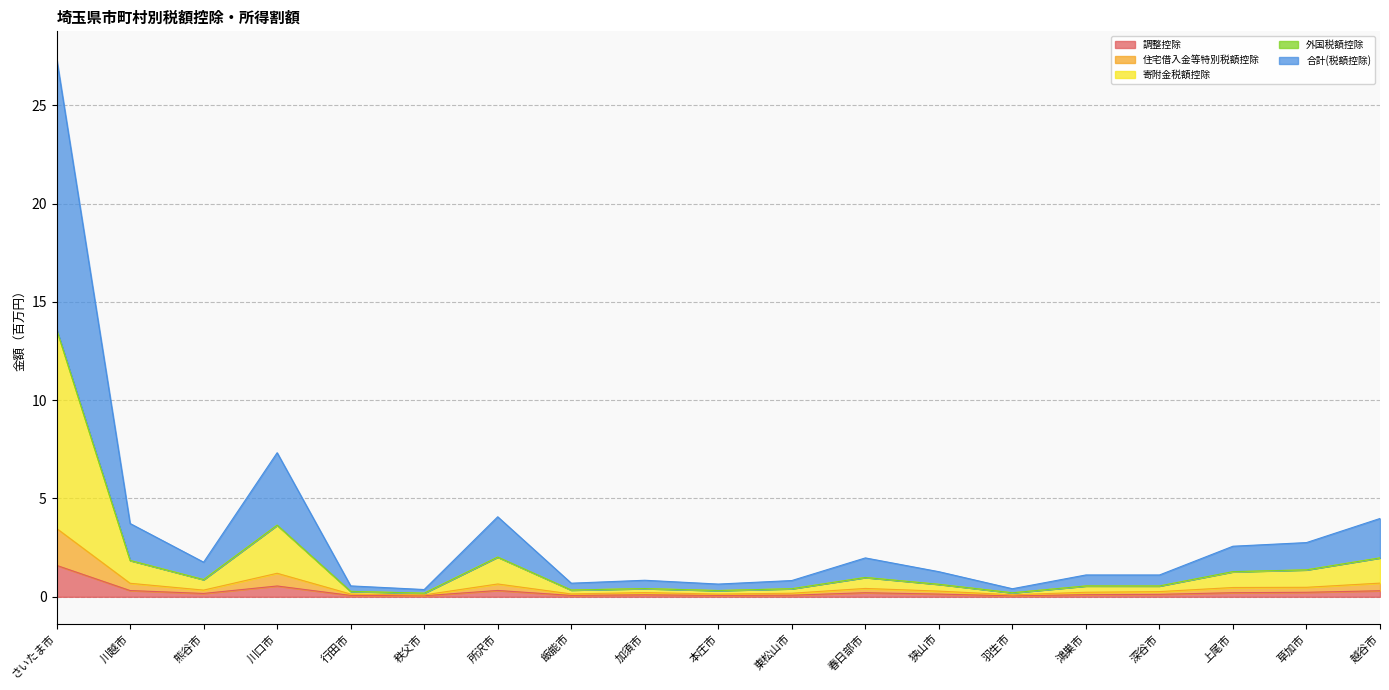

Which label corresponds to the largest value in the chart?

さいたま市